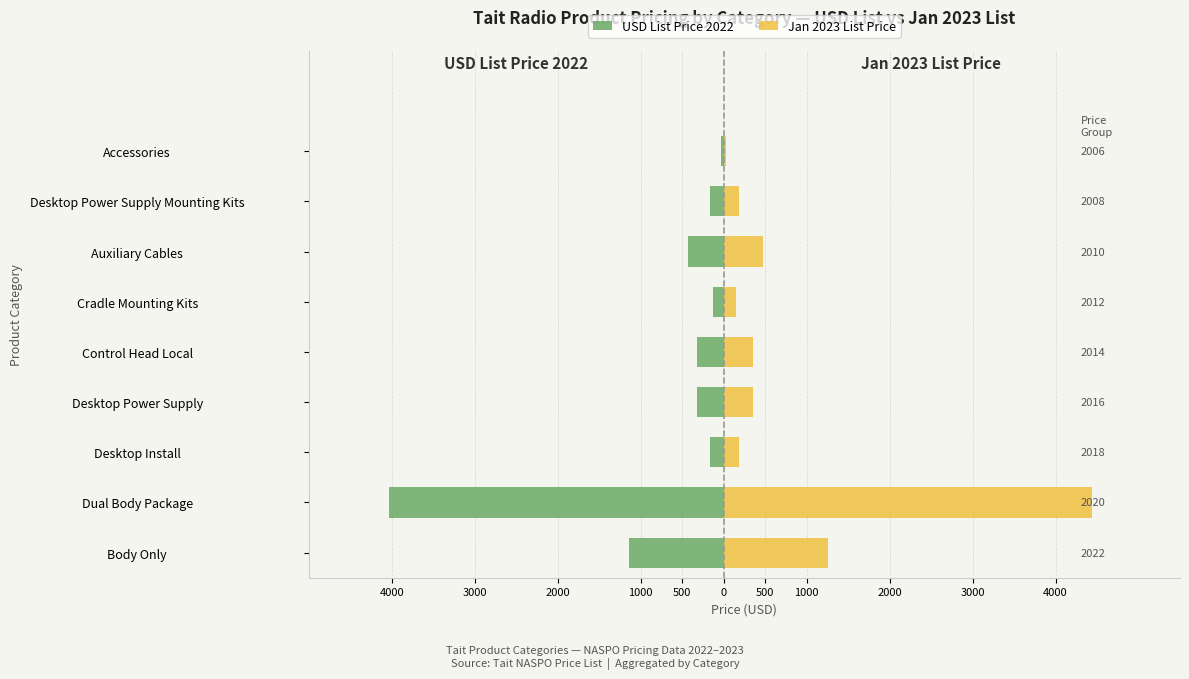

What is the average value of the Jan 2023 List Price series?

821.8